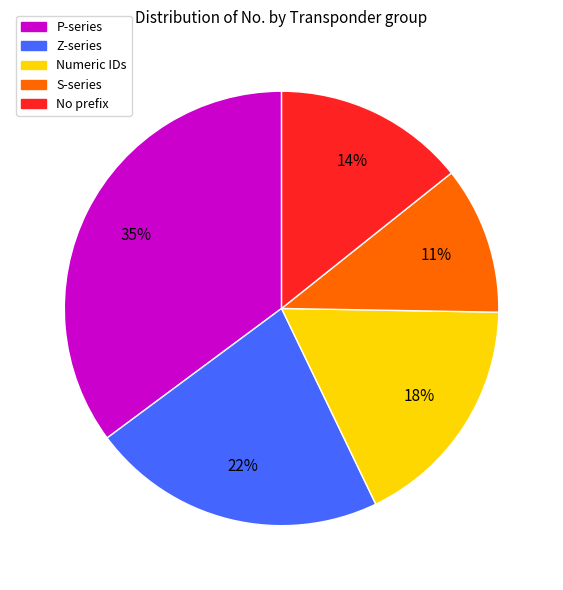

What is the ratio of the value at S-series to the value at Numeric IDs?

0.6